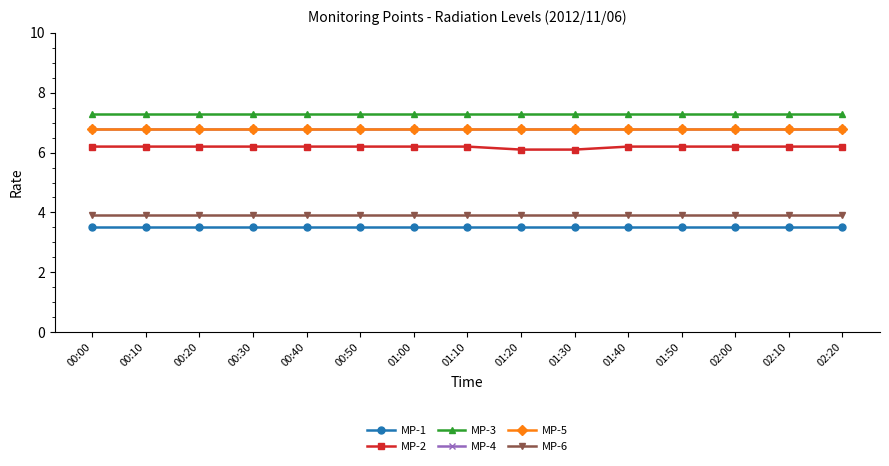

What is the minimum value shown in the chart?

3.5